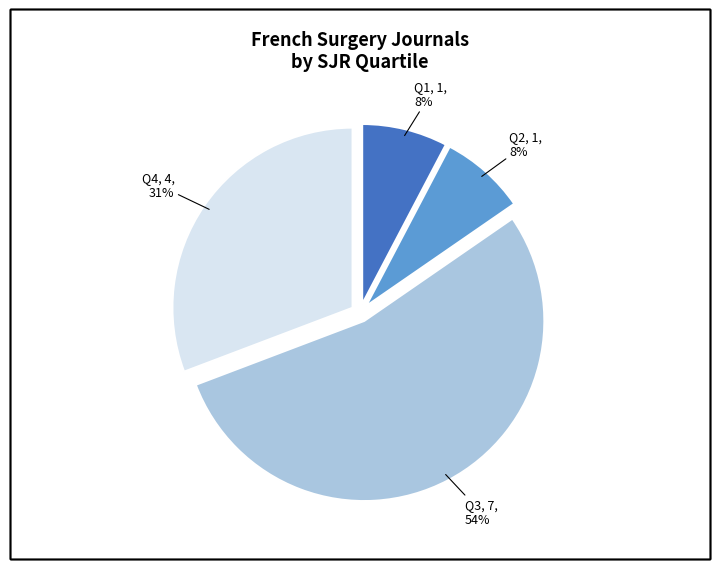

To the nearest percent, what is the difference between the largest and smallest slice percentages?

46%